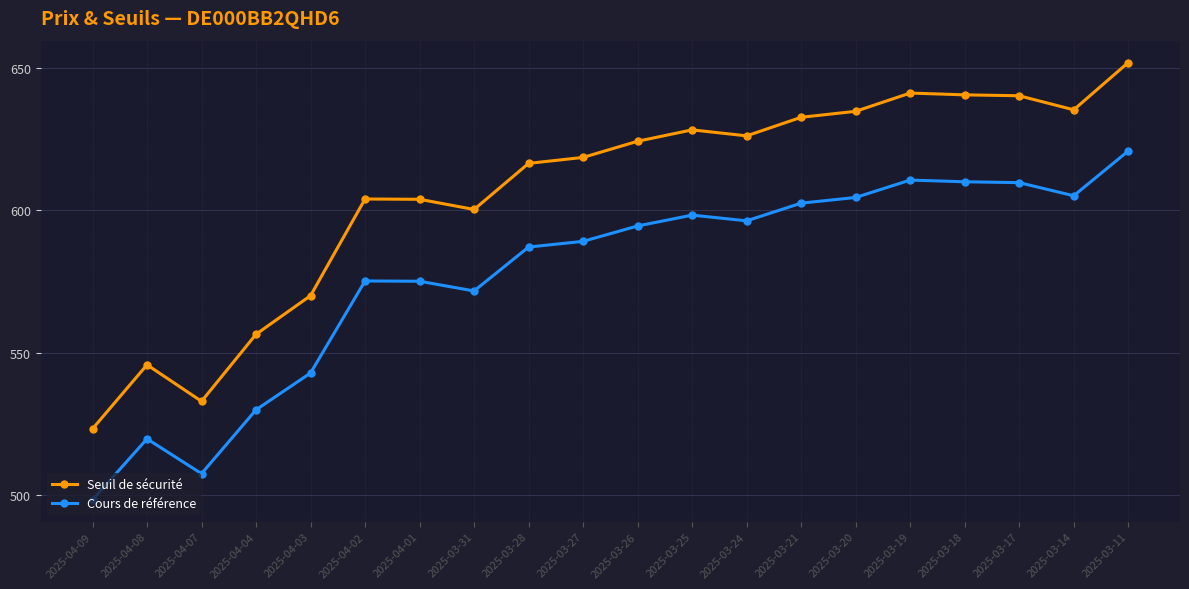

Rank the series by their average value, from highest to lowest.

Seuil de sécurité, Cours de référence